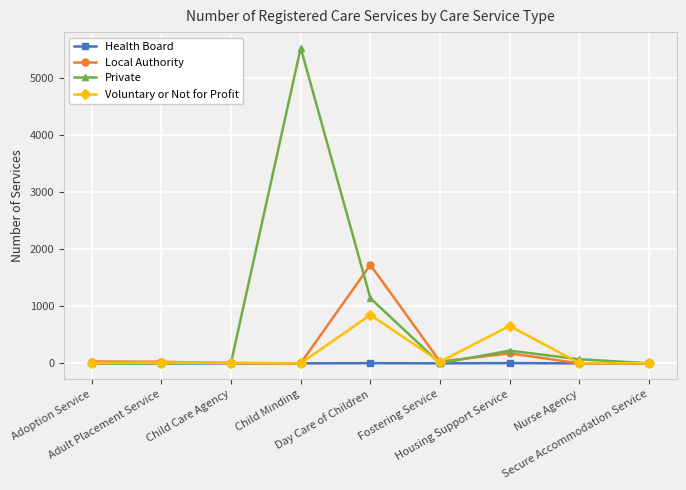

True or false: Voluntary or Not for Profit and Local Authority cross at least once.

True